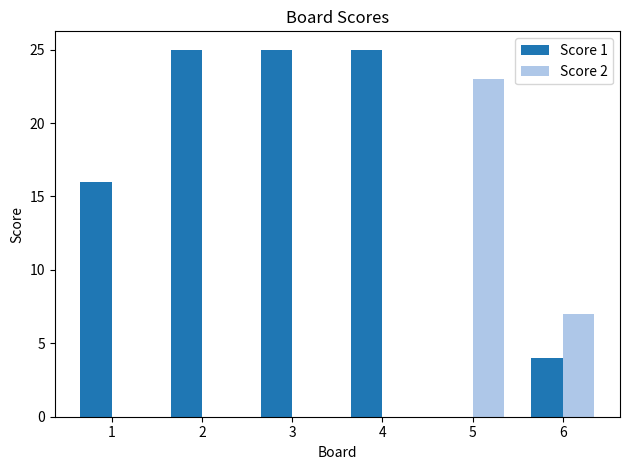

The Score 2 series shows 4 at 6. True or false?

False